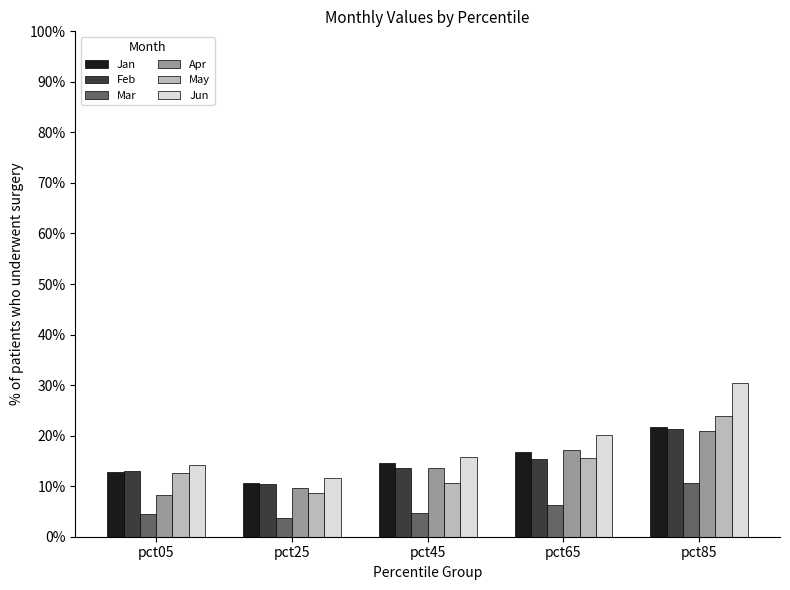

Which series has the largest total across all categories?

Jun